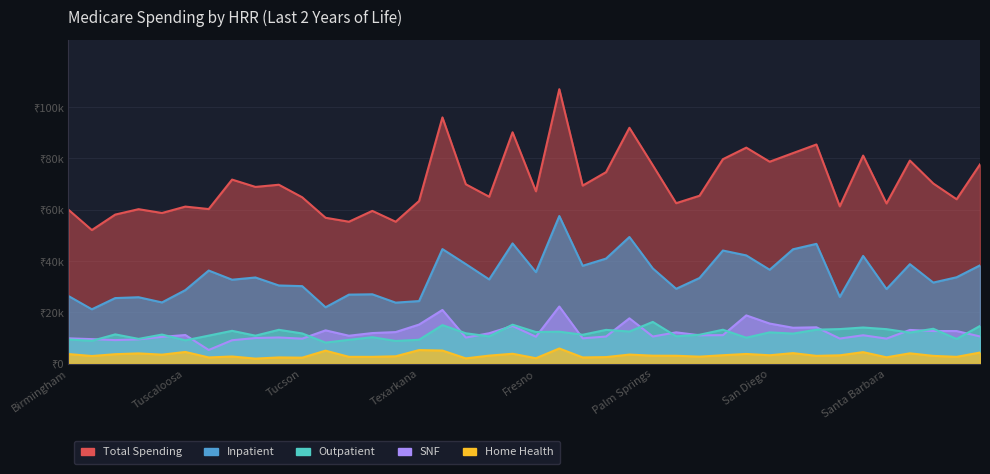

The spendl2yearshha series shows 3094.7 at Santa Rosa. True or false?

True